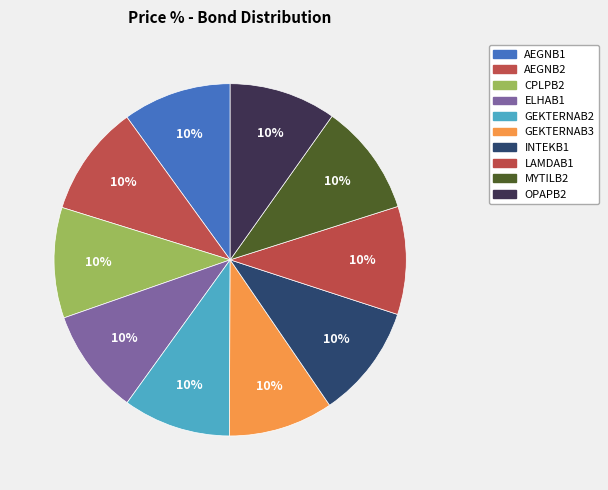

How many slices are in this pie chart?

10